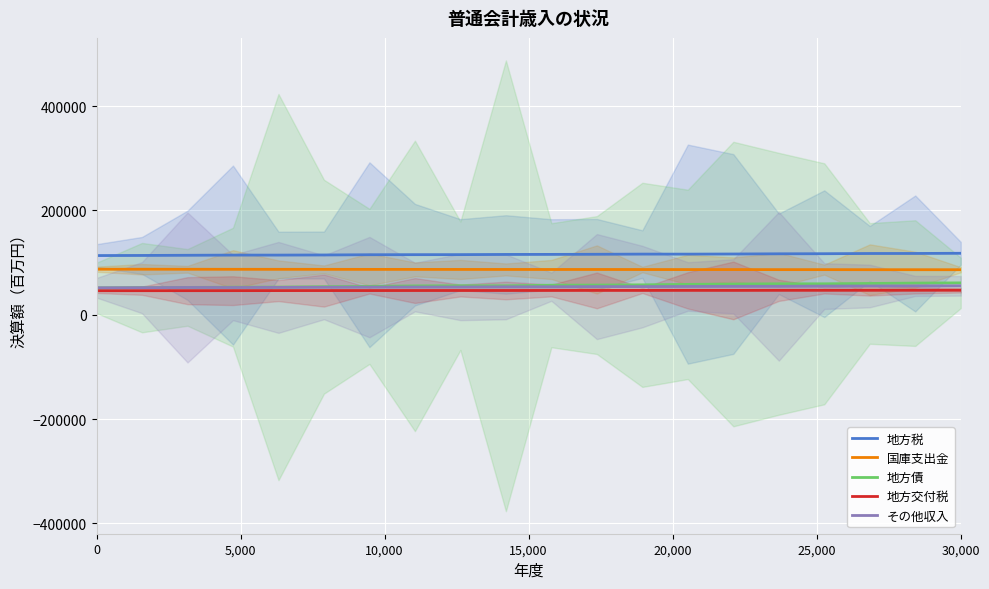

True or false: 地方交付税 and 国庫支出金 cross at least once.

False